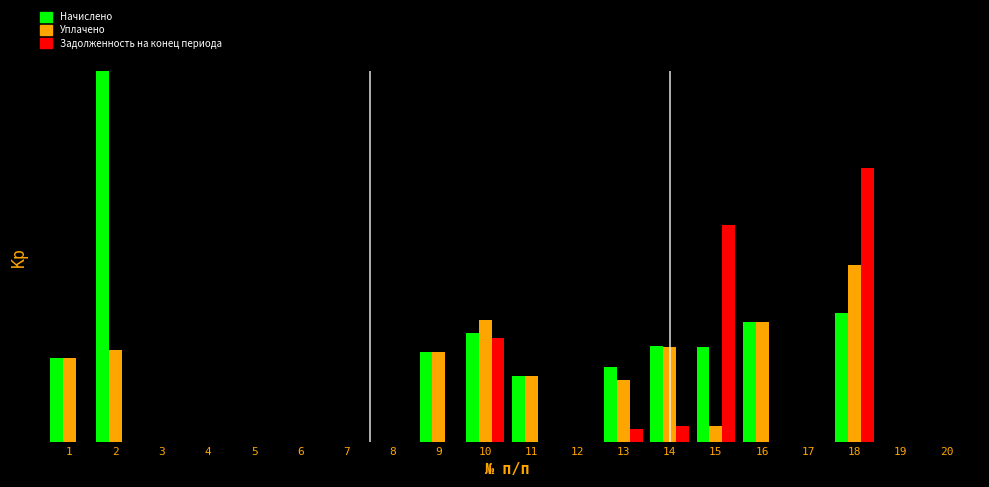

Are the bars grouped side by side (vs. stacked)?

Yes